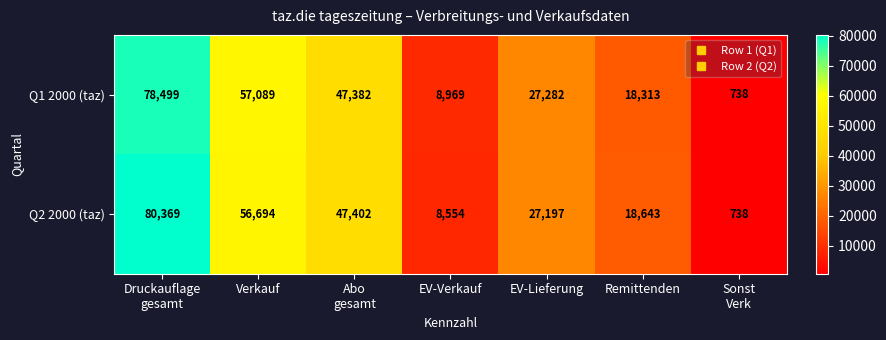

True or false: Q1 2000 (taz) has a value of 18313 at Remittenden.

True